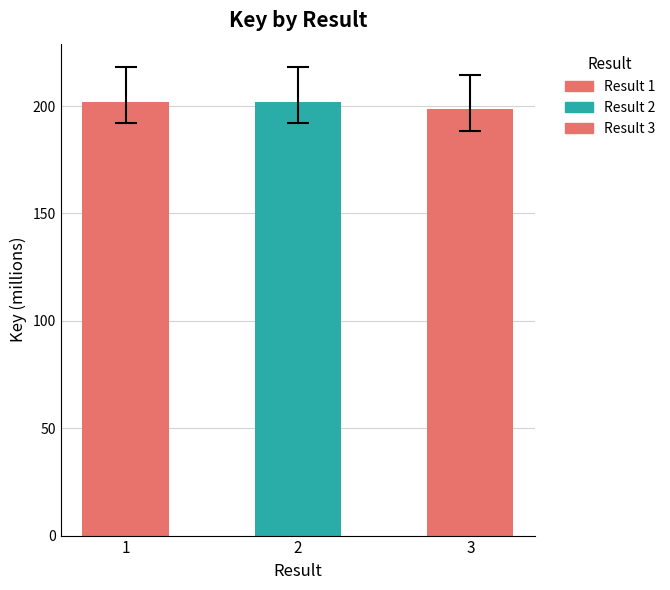

List the labels in order of value, smallest first.

3, 1, 2